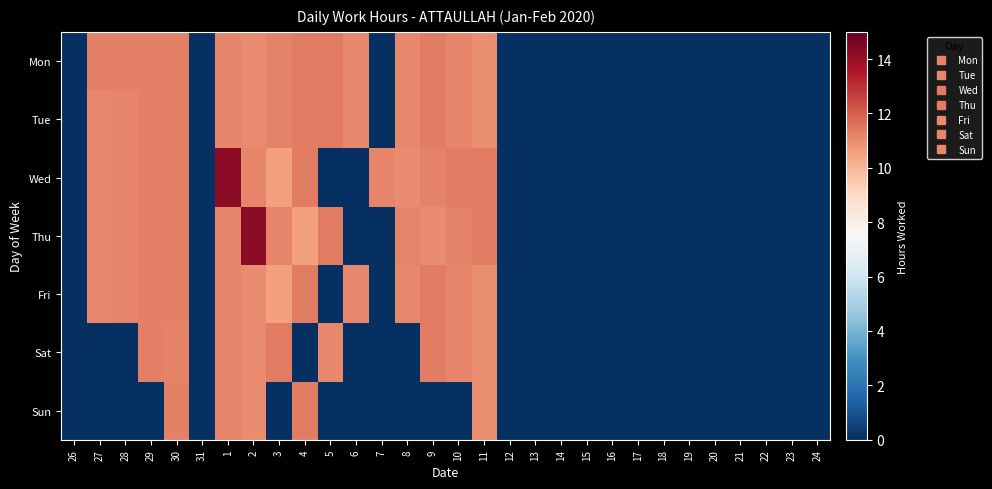

How many data points does each series have?

30